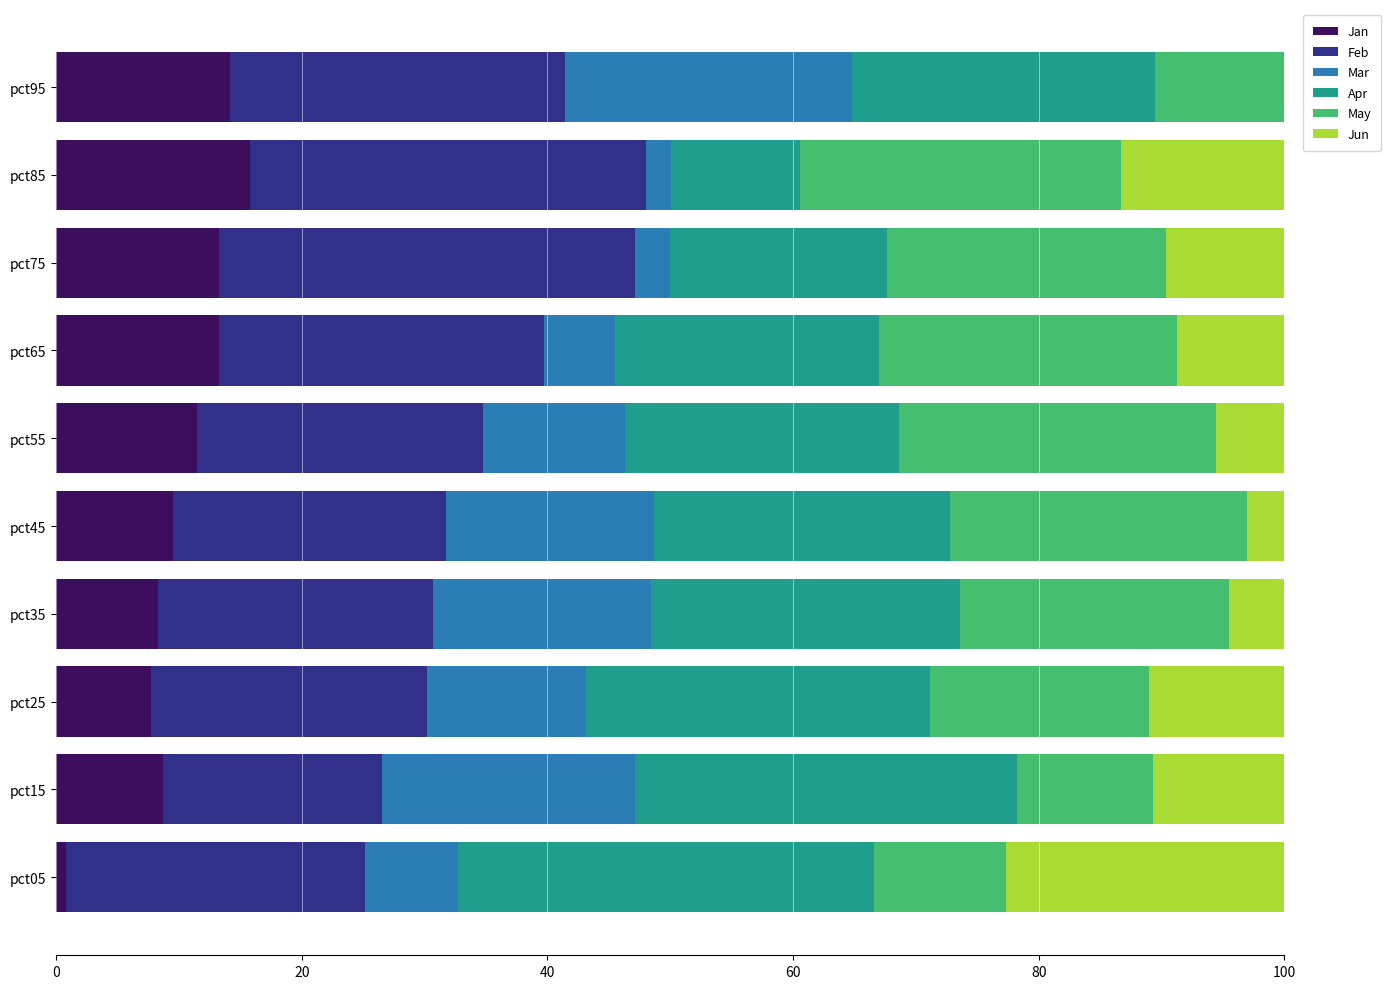

Is it true that Jan equals 18.7 at pct65?

False